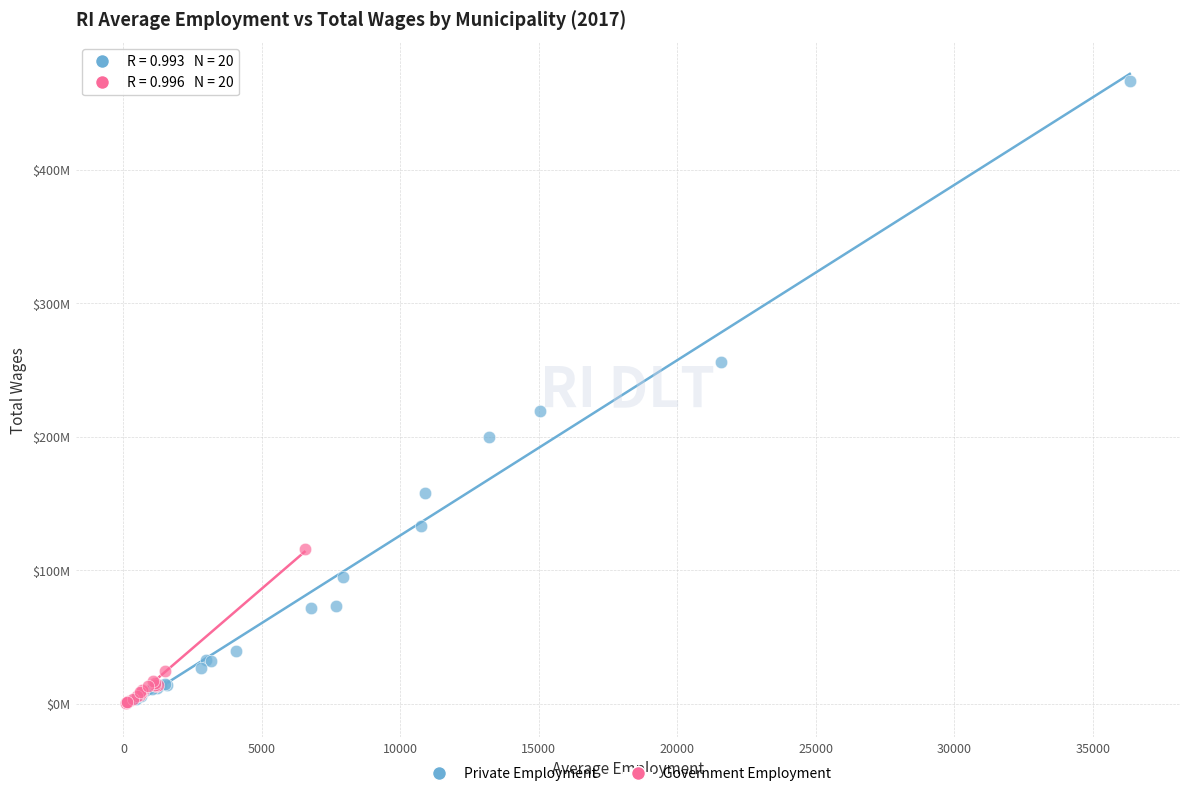

What are all the series names shown in the legend?

Private Employment, Government Employment